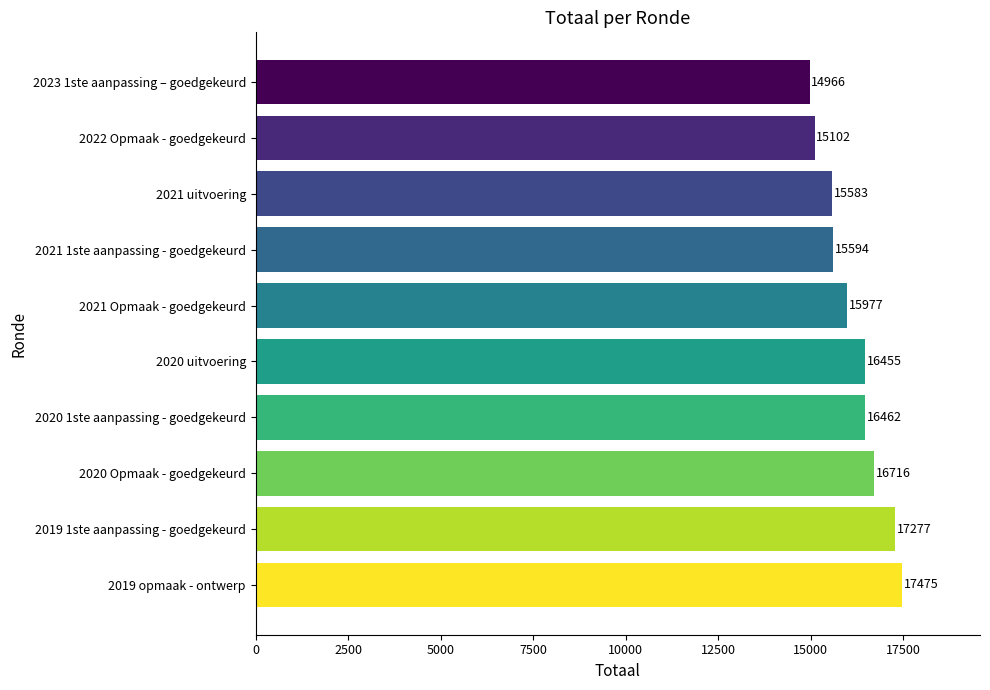

What is the smallest value displayed?

14966